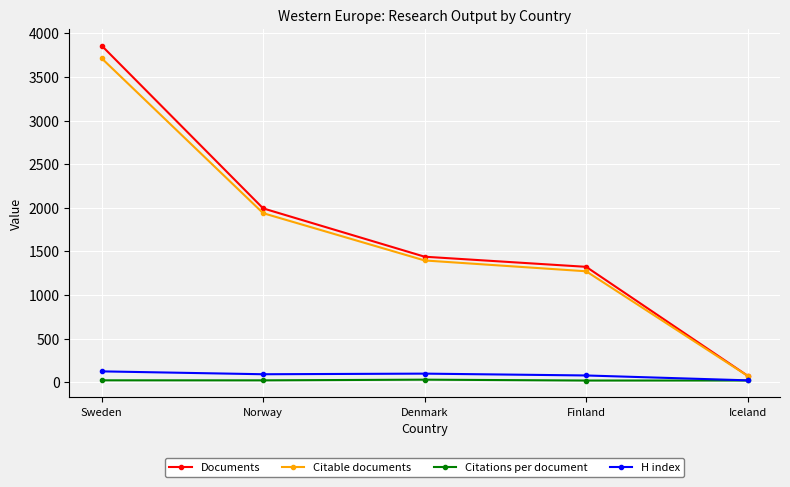

How many distinct data groups are displayed?

4